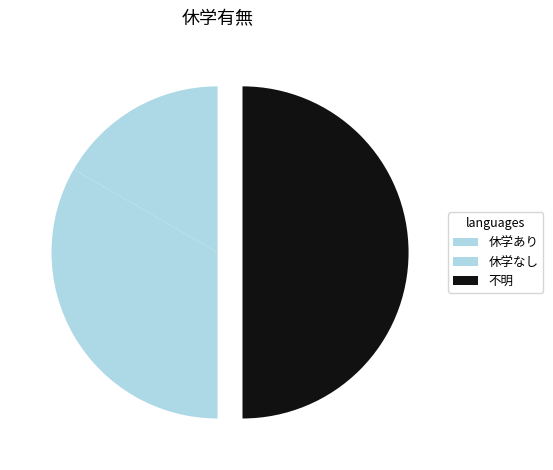

Between 休学あり and 休学なし, which is larger?

休学なし